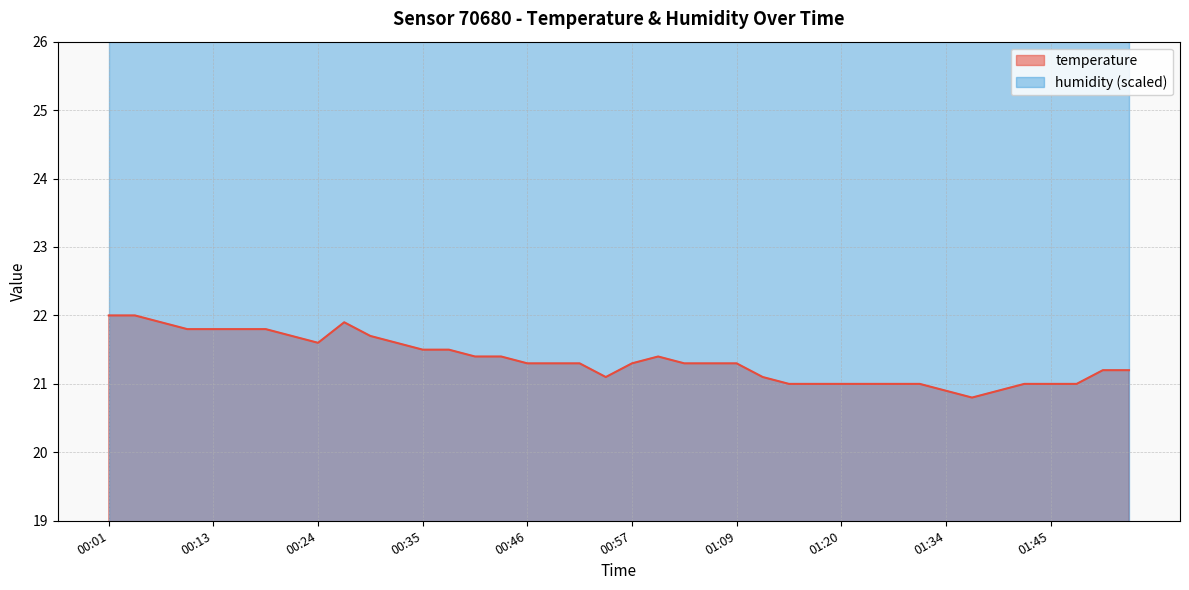

What position from the left is 01:03?

23